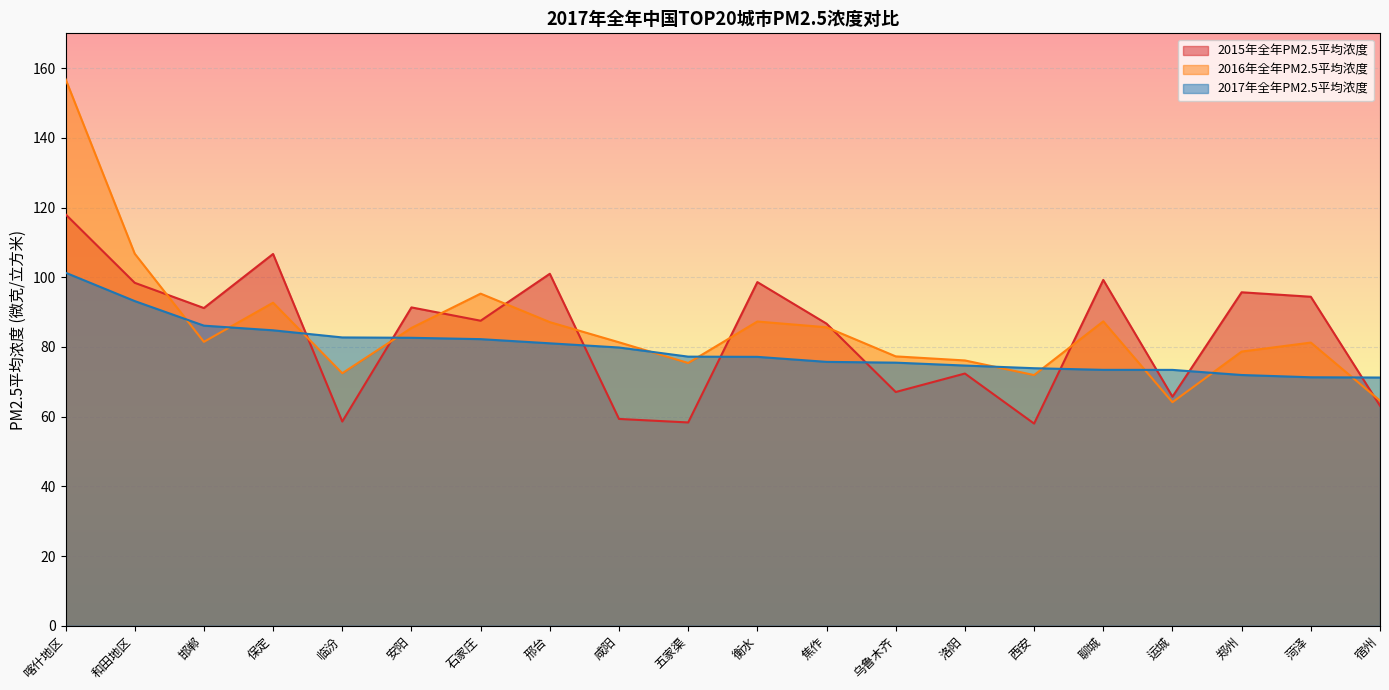

How many distinct data groups are displayed?

3